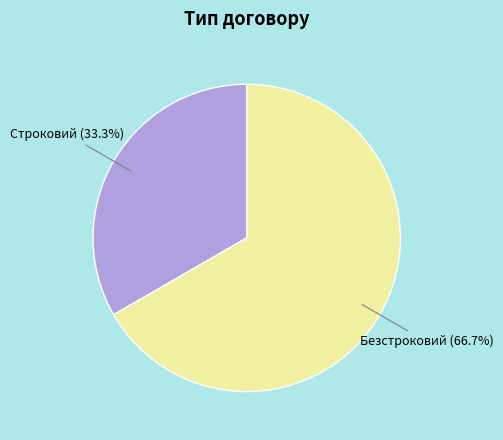

Which slice represents more than half of the pie?

Безстроковий